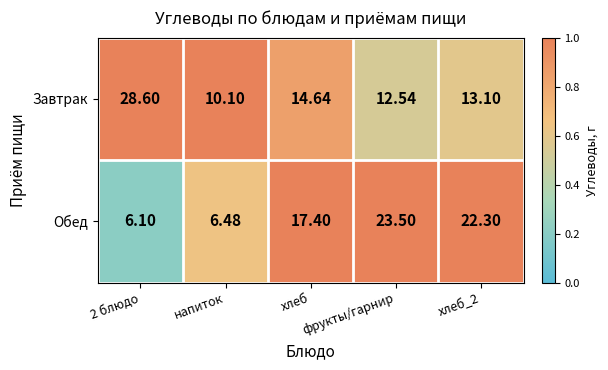

List the series in order of their peak value, highest first.

Завтрак, Обед